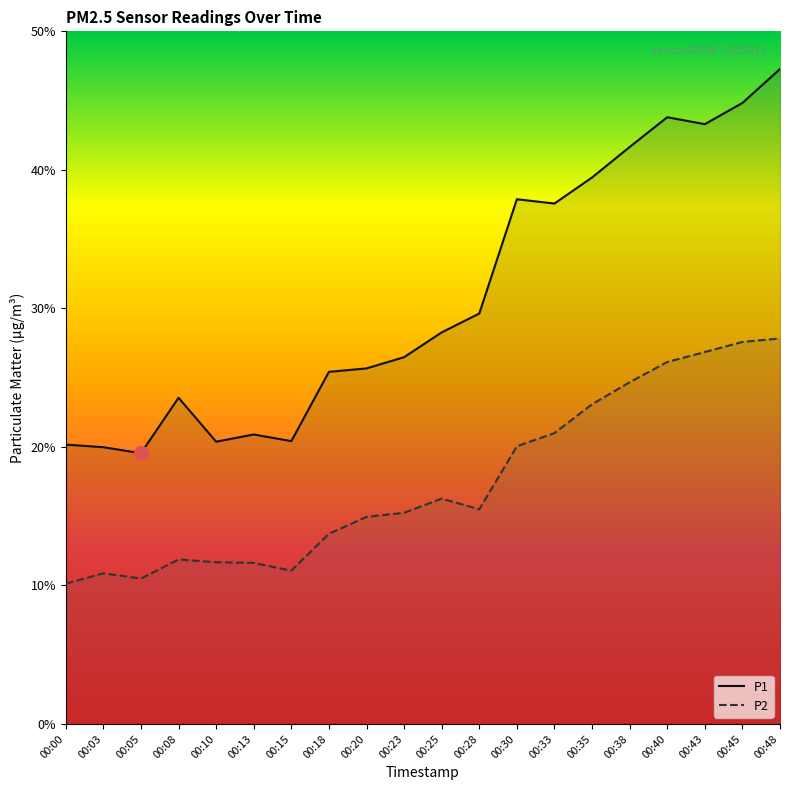

The P2 series shows 26.9 at 00:43. True or false?

True